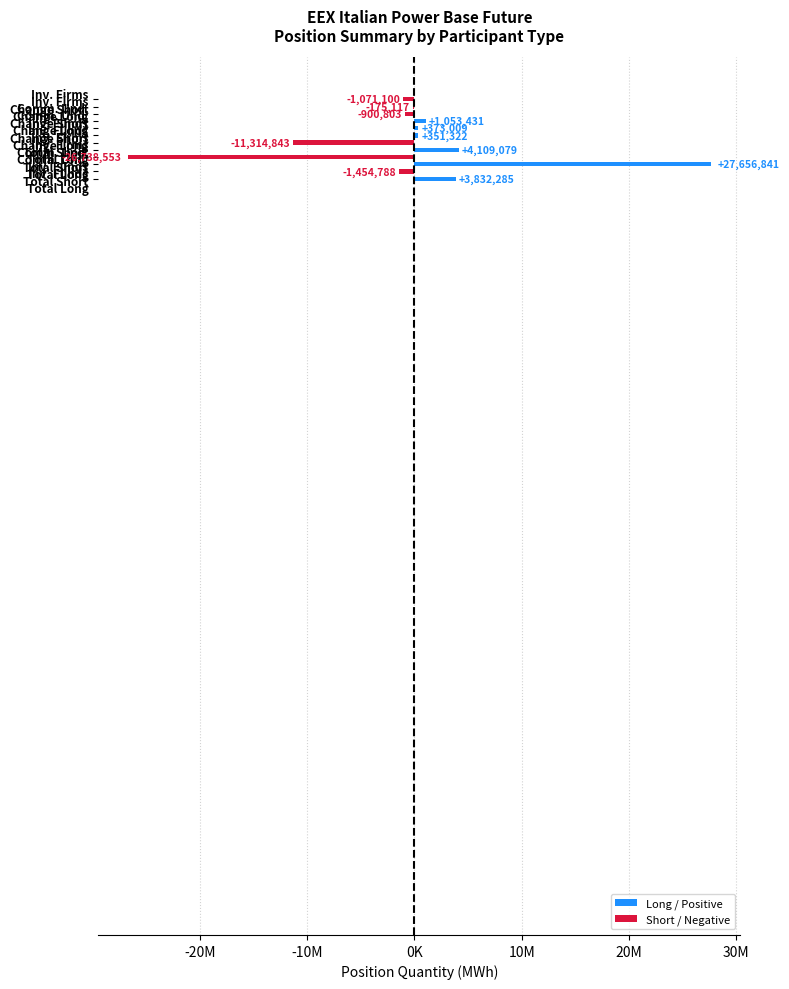

At which label is Investment Funds Long closest to 1729638?

Total Short